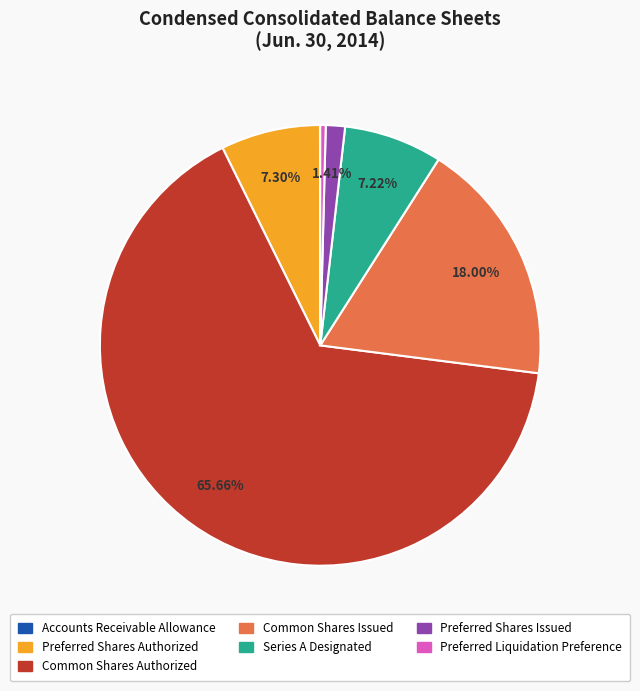

Is there a majority slice in this chart?

Yes